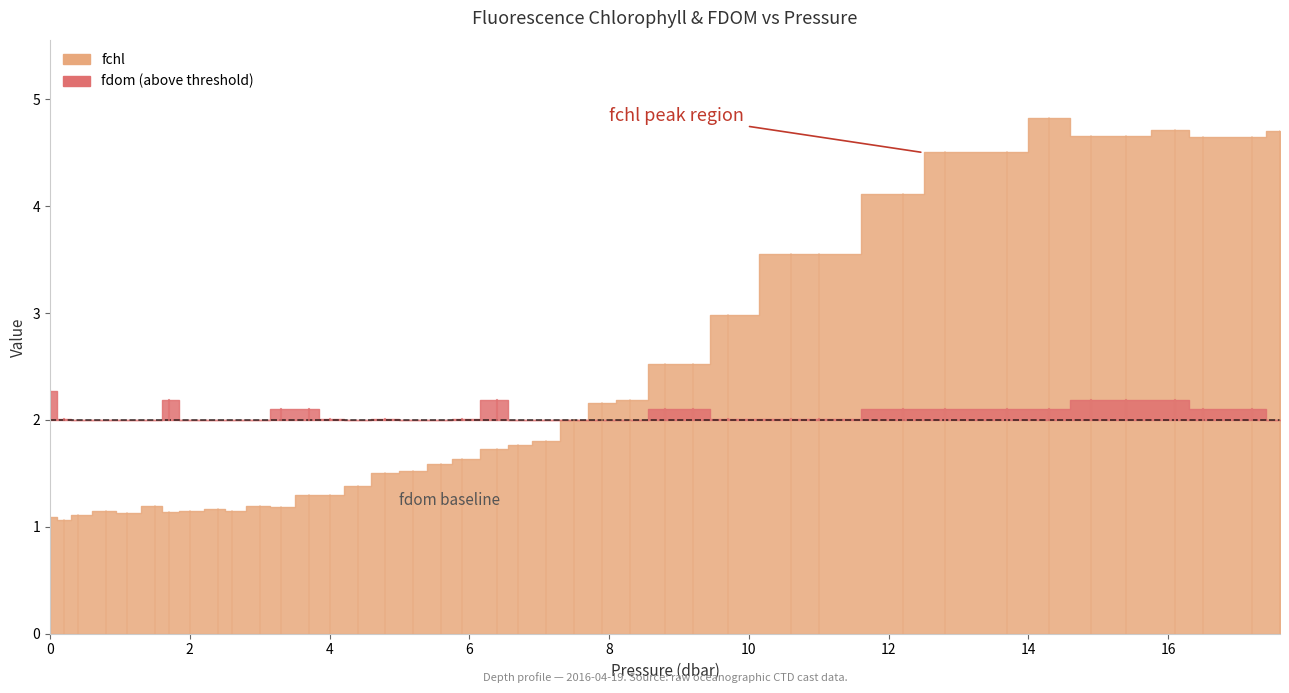

List the series in order of their overall mean, lowest first.

fdom, fchl